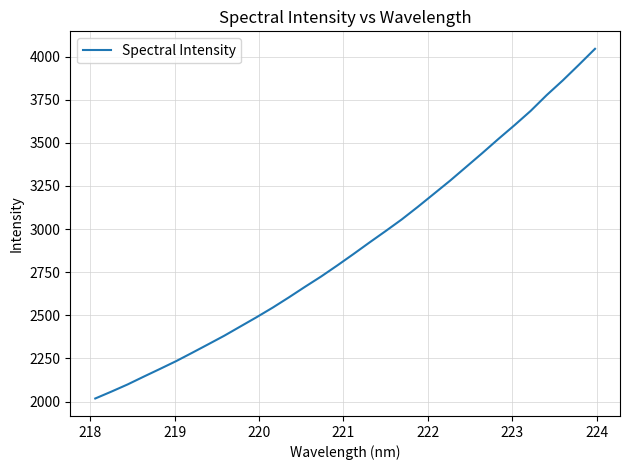

What is the smallest value displayed?

2017.9